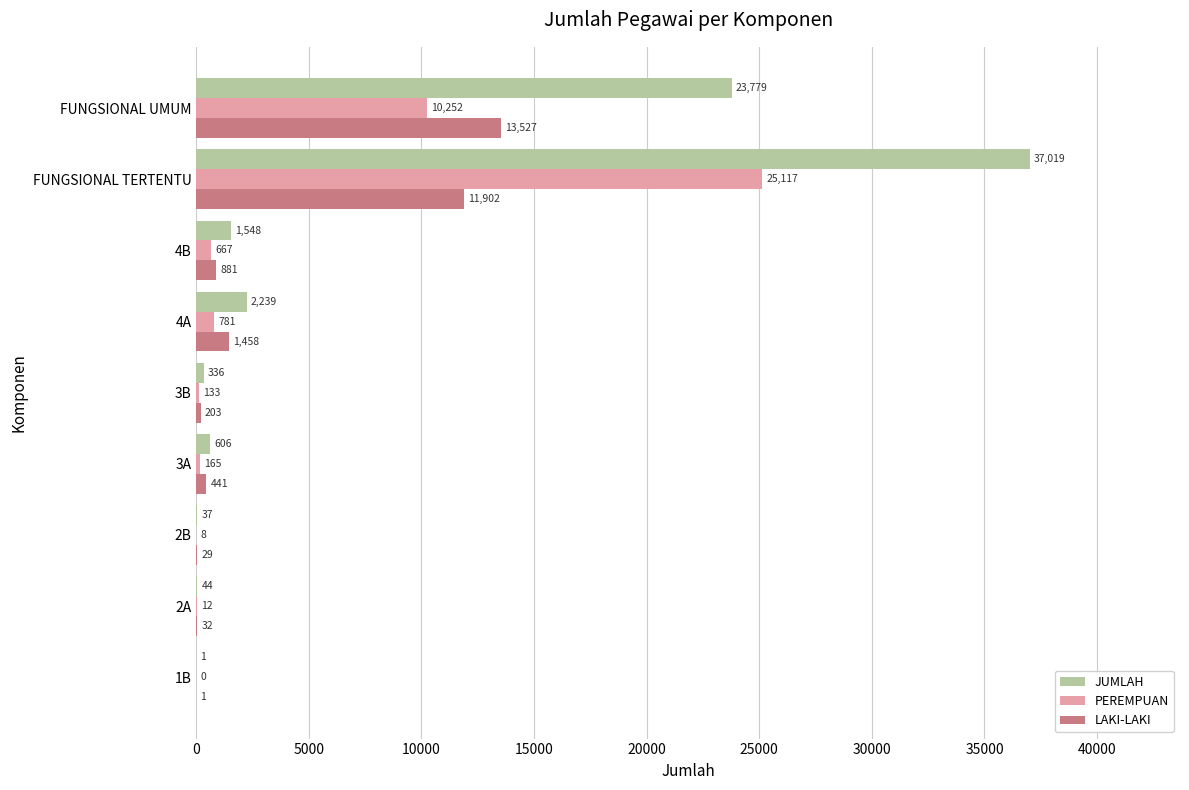

Which series has the largest total across all categories?

JUMLAH